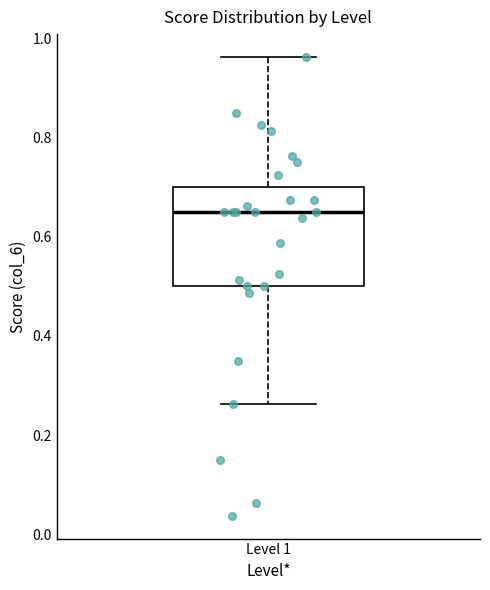

Read this box plot against the y-axis: the position of the median line, the range covered by the box, and the ends of both whiskers. The values are not printed on the chart, so give them approximately, as read against the axis.

median 0.66, box 0.50 to 0.70, whiskers 0.26 to 0.96